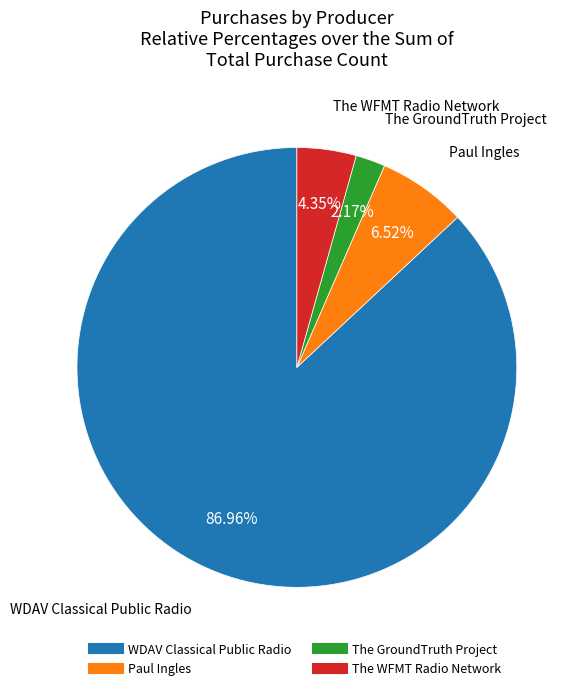

Is there a majority slice in this chart?

Yes